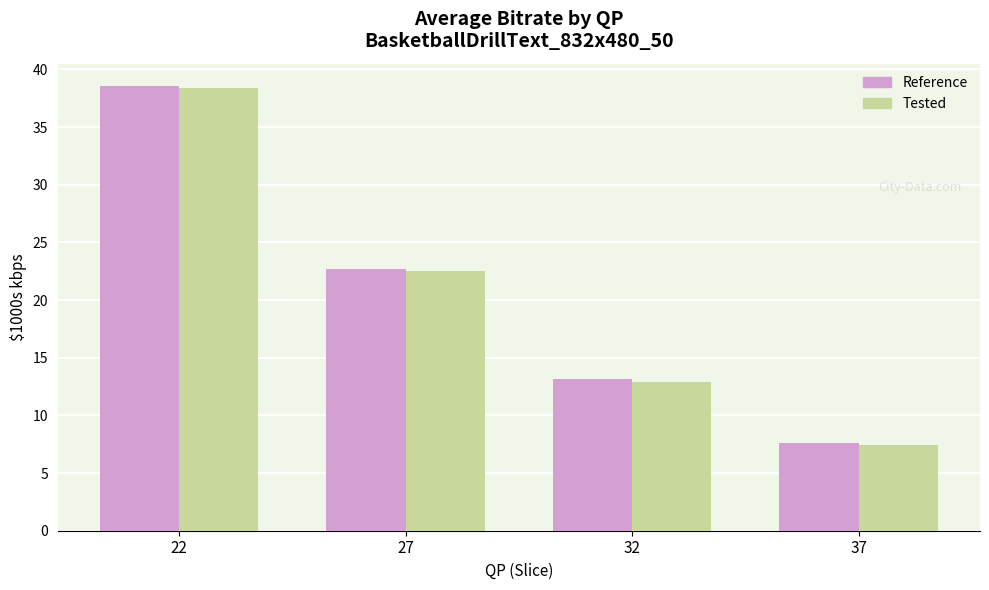

What is the total value across all series at 27?

45.2